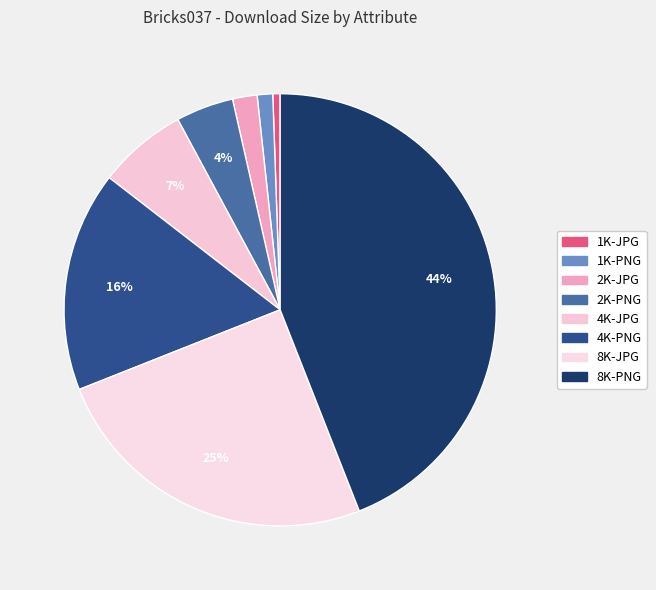

How much of the chart is everything except 1K-PNG?

98.8%